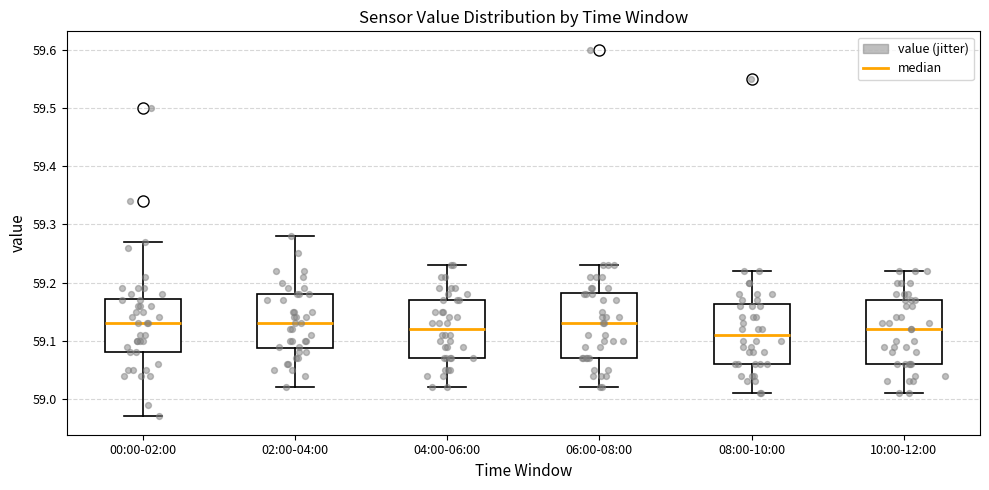

Reading left to right, transcribe this box plot: for each box, give where its median line is, the range the box spans, and where its two whiskers end, as read against the y-axis. The values are not printed on the chart, so give them approximately, as read against the axis.

00:00-02:00: median 59.13, box 59.08 to 59.17, whiskers 58.97 to 59.27
02:00-04:00: median 59.13, box 59.09 to 59.18, whiskers 59.02 to 59.28
04:00-06:00: median 59.12, box 59.07 to 59.17, whiskers 59.02 to 59.23
06:00-08:00: median 59.13, box 59.07 to 59.18, whiskers 59.02 to 59.23
08:00-10:00: median 59.11, box 59.06 to 59.16, whiskers 59.01 to 59.22
10:00-12:00: median 59.12, box 59.06 to 59.17, whiskers 59.01 to 59.22